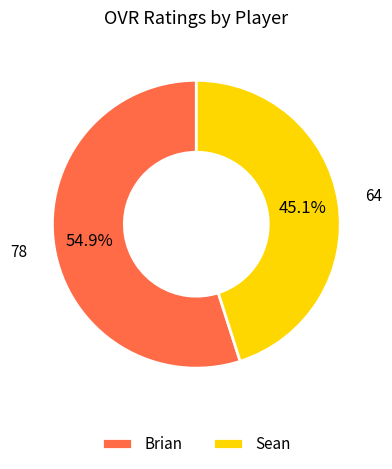

Do Sean and Brian together represent more than half of the pie?

Yes